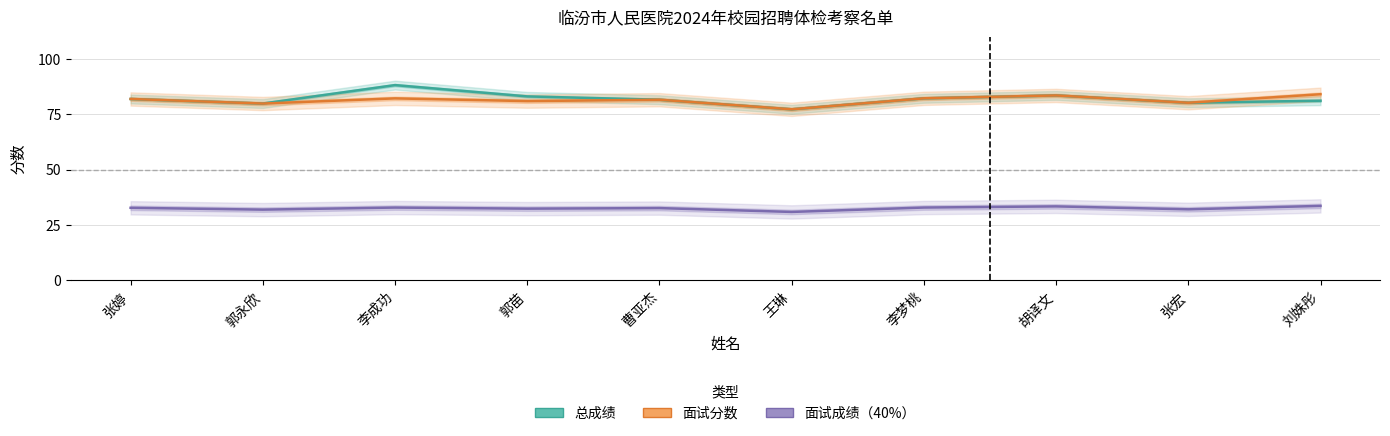

The 面试分数 series shows 82.1 at 李成功. True or false?

True